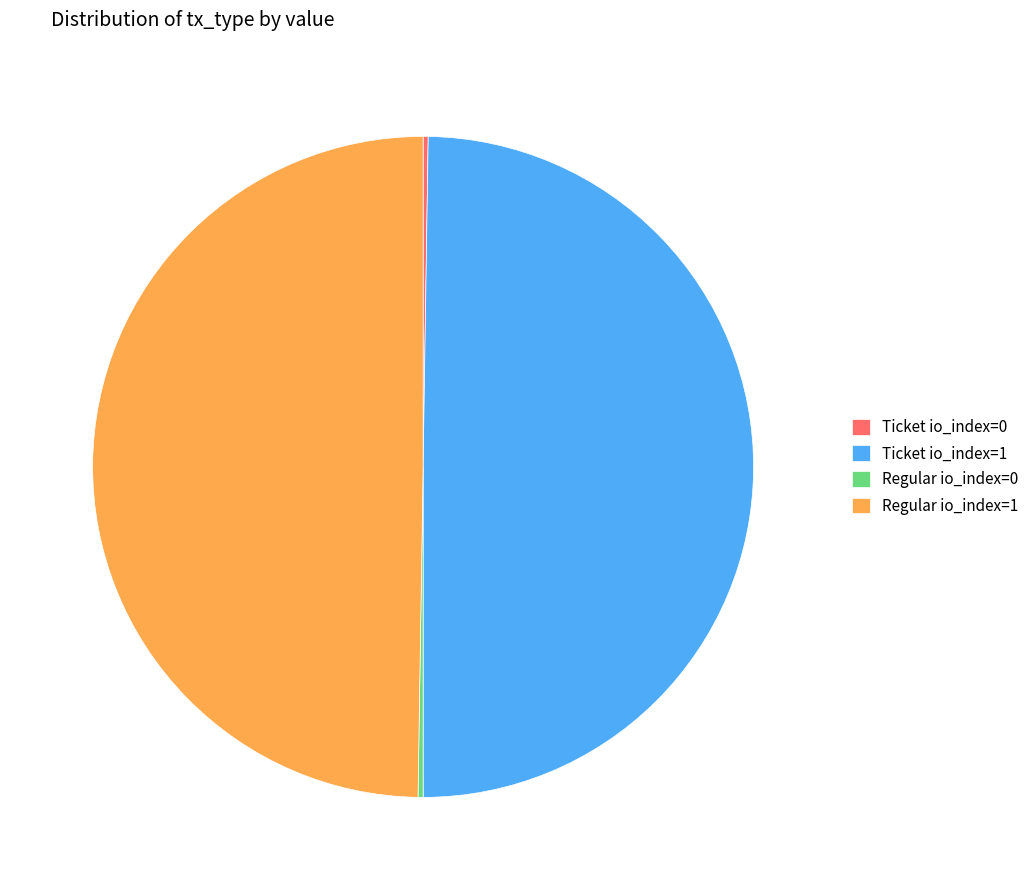

What is the ratio of the value at Ticket io_index=1 to the value at Regular io_index=1?

1.0